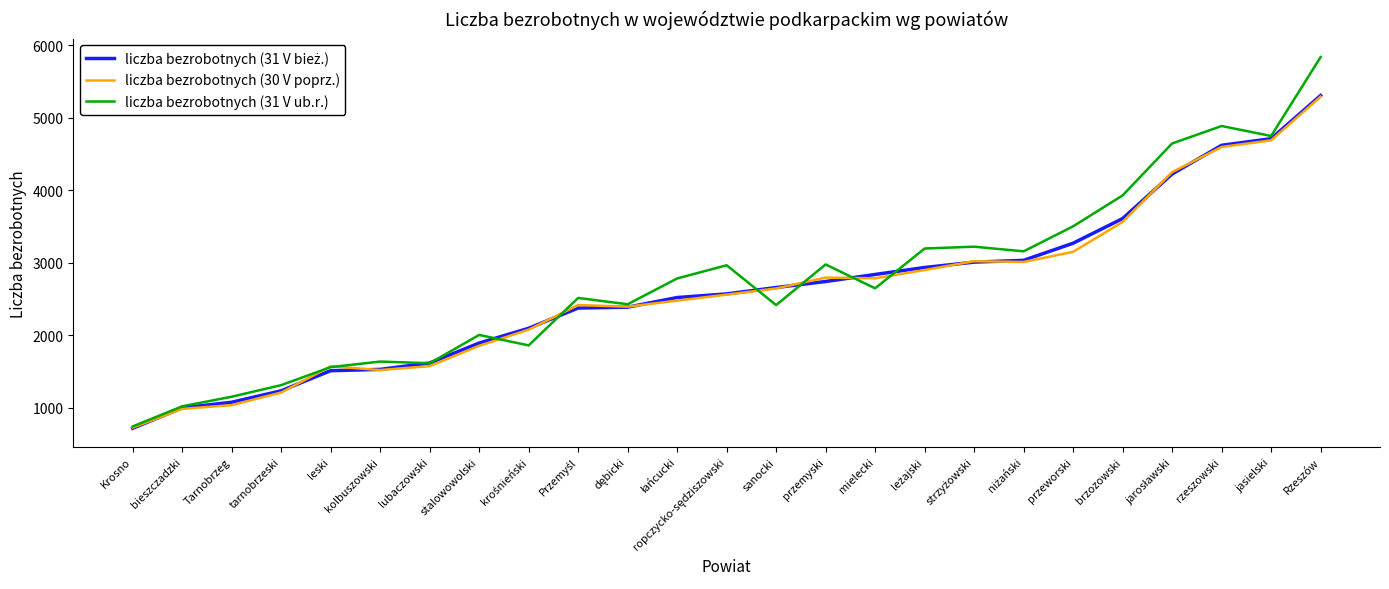

Which series has the widest spread of values?

liczba bezrobotnych (31 V ub.r.)